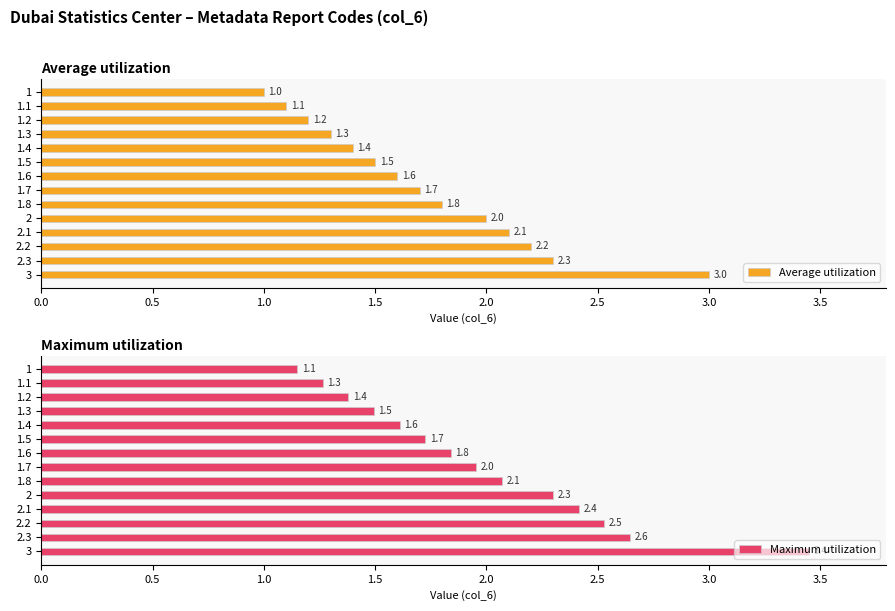

Does the chart contain any negative values?

No